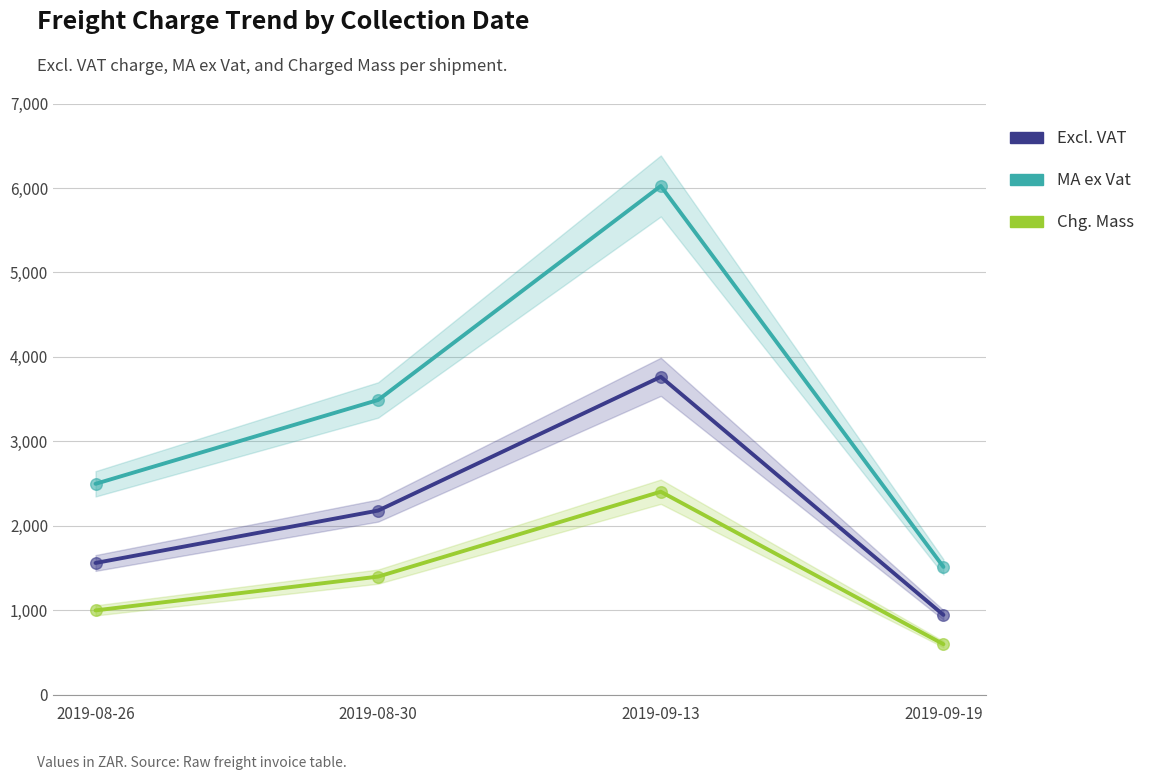

Which series has the largest total across all categories?

MA ex Vat